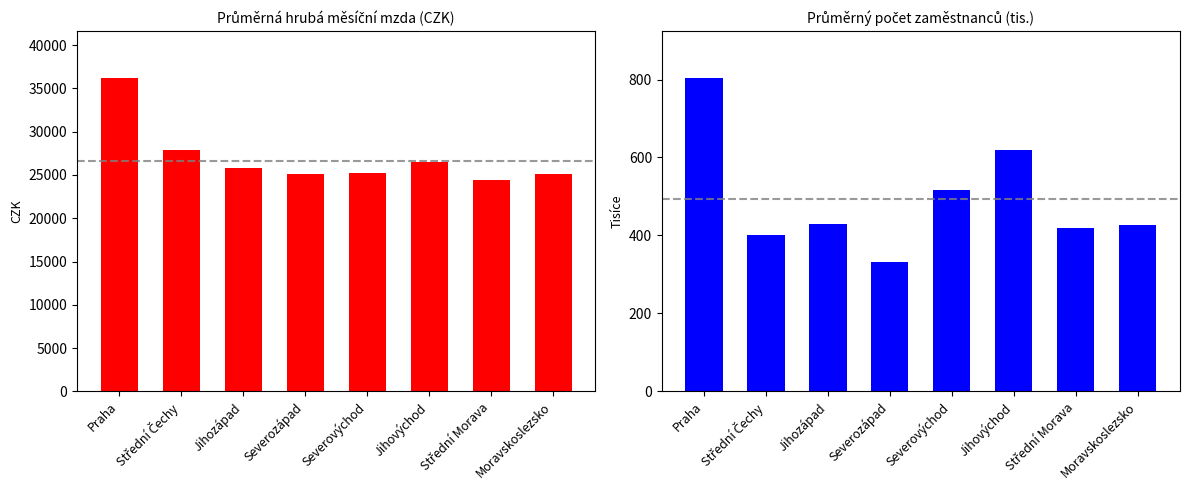

Reading left to right, transcribe all the data shown in this chart.

Průměrná hrubá měsíční mzda (CZK): Praha=36194.0	Střední Čechy=27870.0	Jihozápad=25804.0	Severozápad=25079.0	Severovýchod=25173.0	Jihovýchod=26514.0	Střední Morava=24392.0	Moravskoslezsko=25115.0
Průměrný počet zaměstnanců (tis.): Praha=803.8	Střední Čechy=400.4	Jihozápad=428.4	Severozápad=330.6	Severovýchod=517.5	Jihovýchod=619.4	Střední Morava=418.7	Moravskoslezsko=426.4